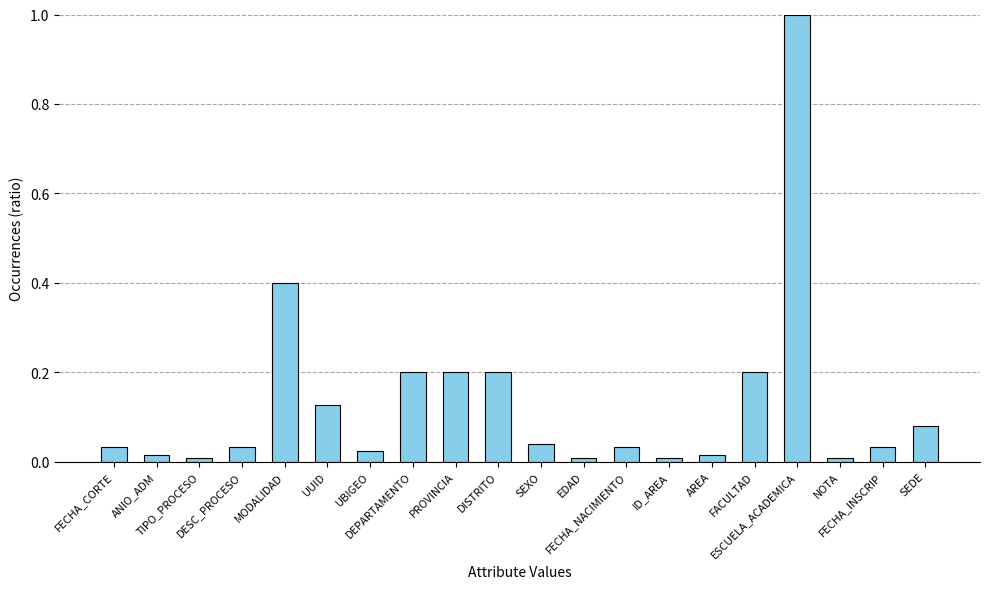

What is the difference between the maximum and minimum values?

1.0